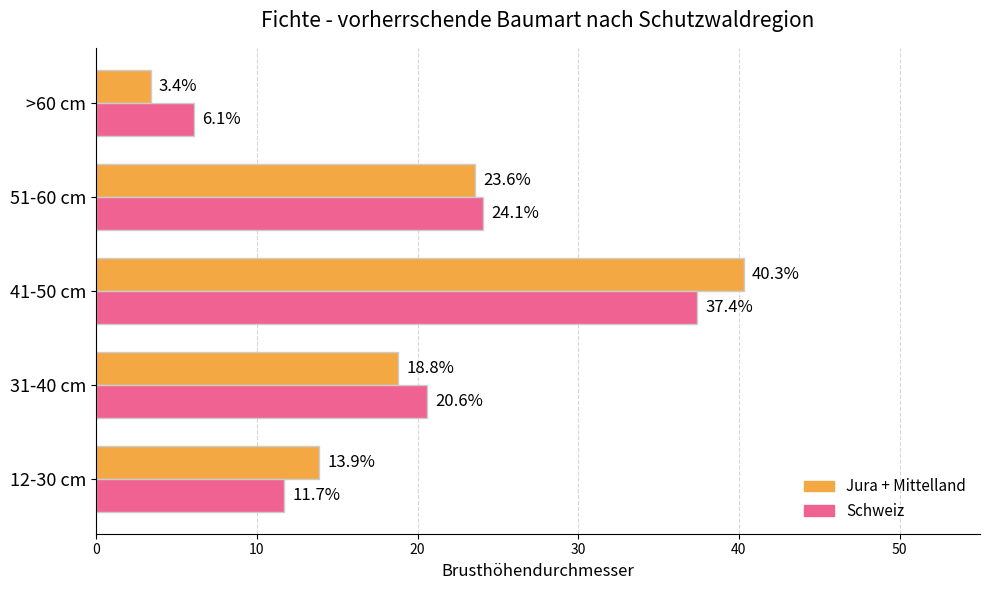

Which series has the widest spread of values?

Jura + Mittelland